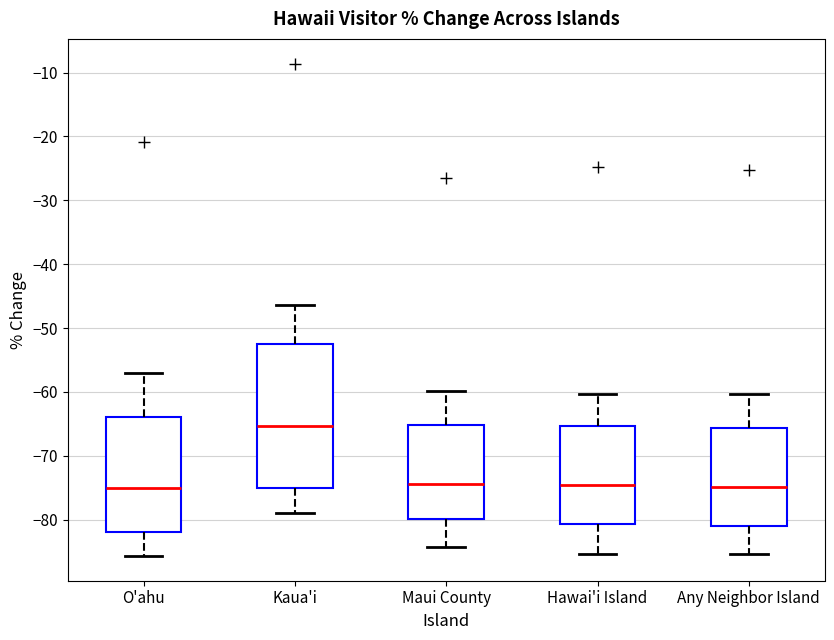

Where does the lower whisker of the box for Any Neighbor Island end on the y-axis? The values are not printed on the chart, so give them approximately, as read against the axis.

-85